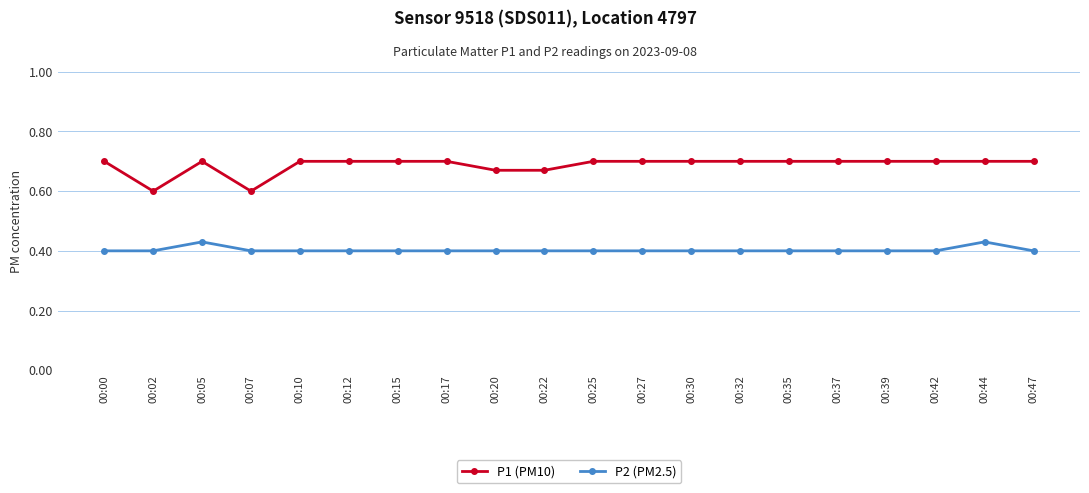

True or false: P1 (PM10) and P2 (PM2.5) cross at least once.

False